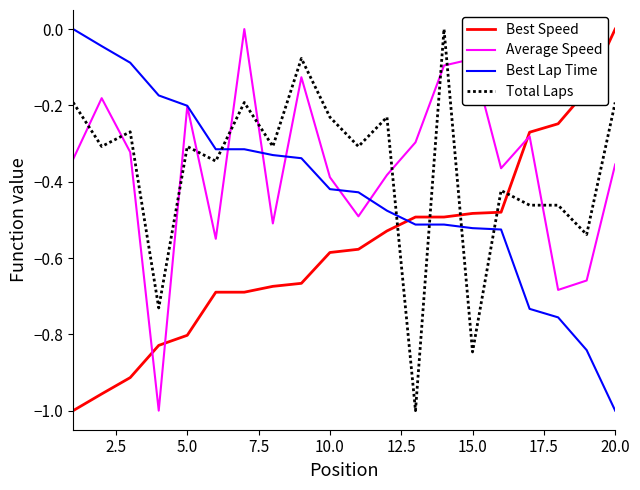

True or false: Best Lap Time and Best Speed cross at least once.

True